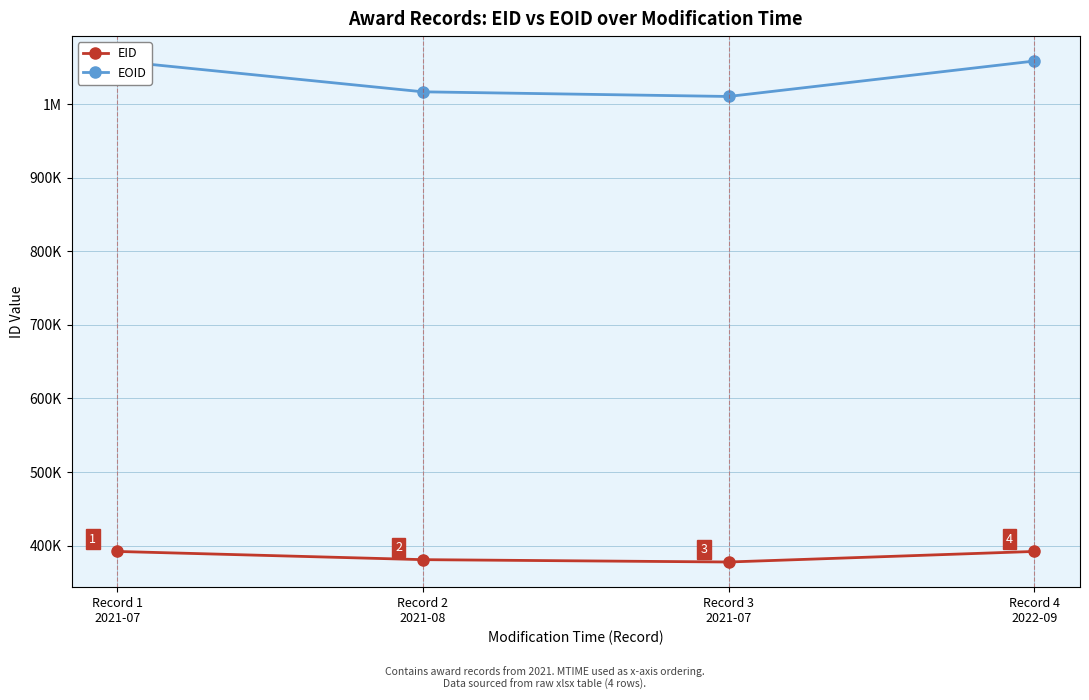

What are all the series names shown in the legend?

EID, EOID